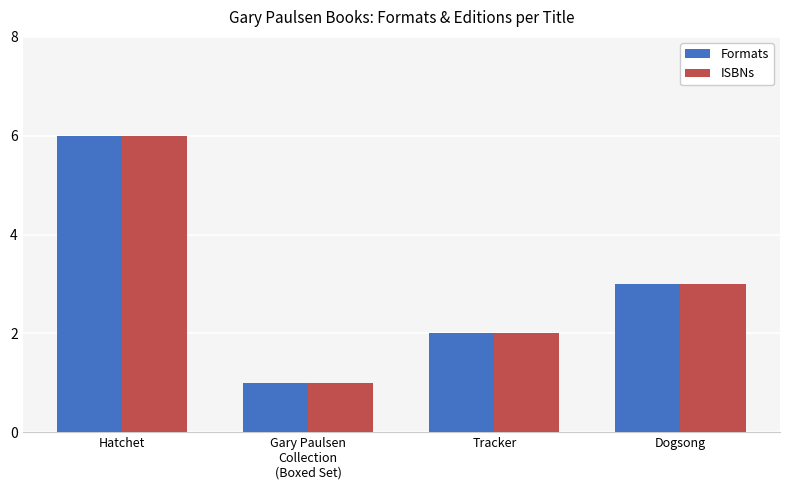

The value of Formats at Tracker is 2. True or false?

True